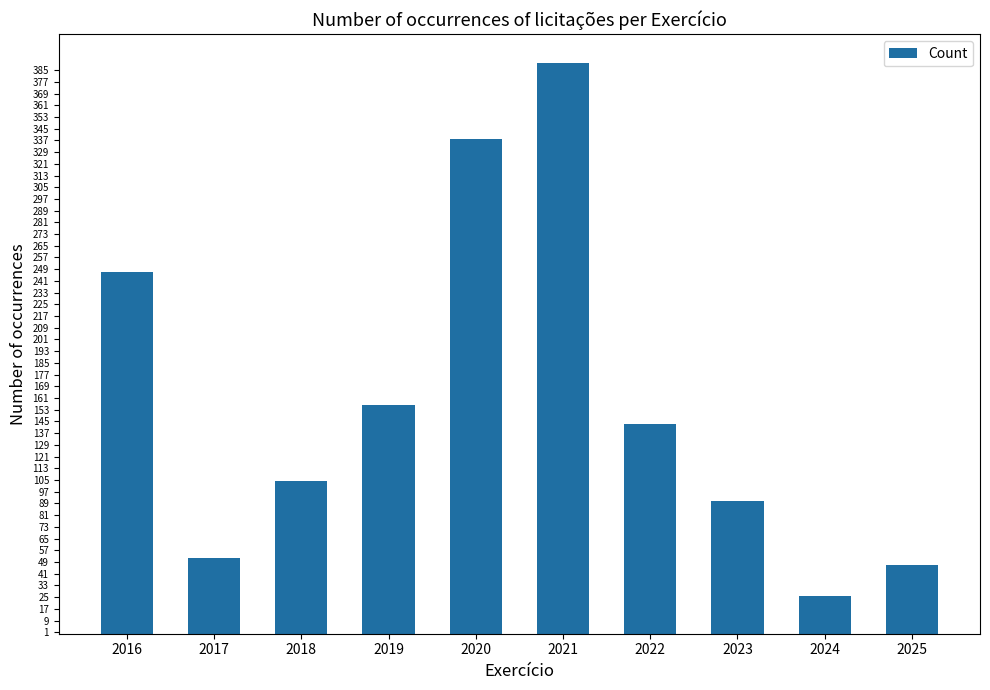

Reading left to right, transcribe all the data shown in this chart.

247	52	104	156	338	390	143	91	26	47